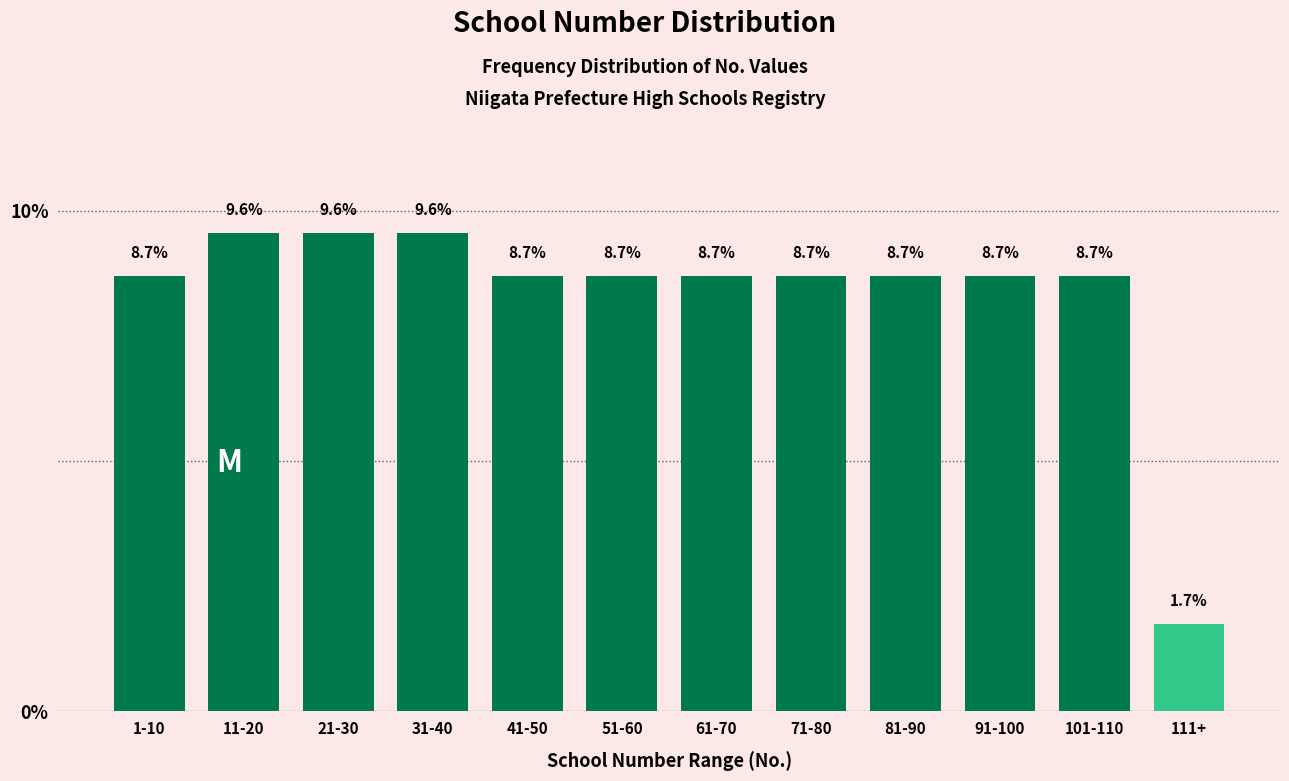

Reading left to right, list all the values displayed in this chart.

1-10=8.7	11-20=9.6	21-30=9.6	31-40=9.6	41-50=8.7	51-60=8.7	61-70=8.7	71-80=8.7	81-90=8.7	91-100=8.7	101-110=8.7	111+=1.7